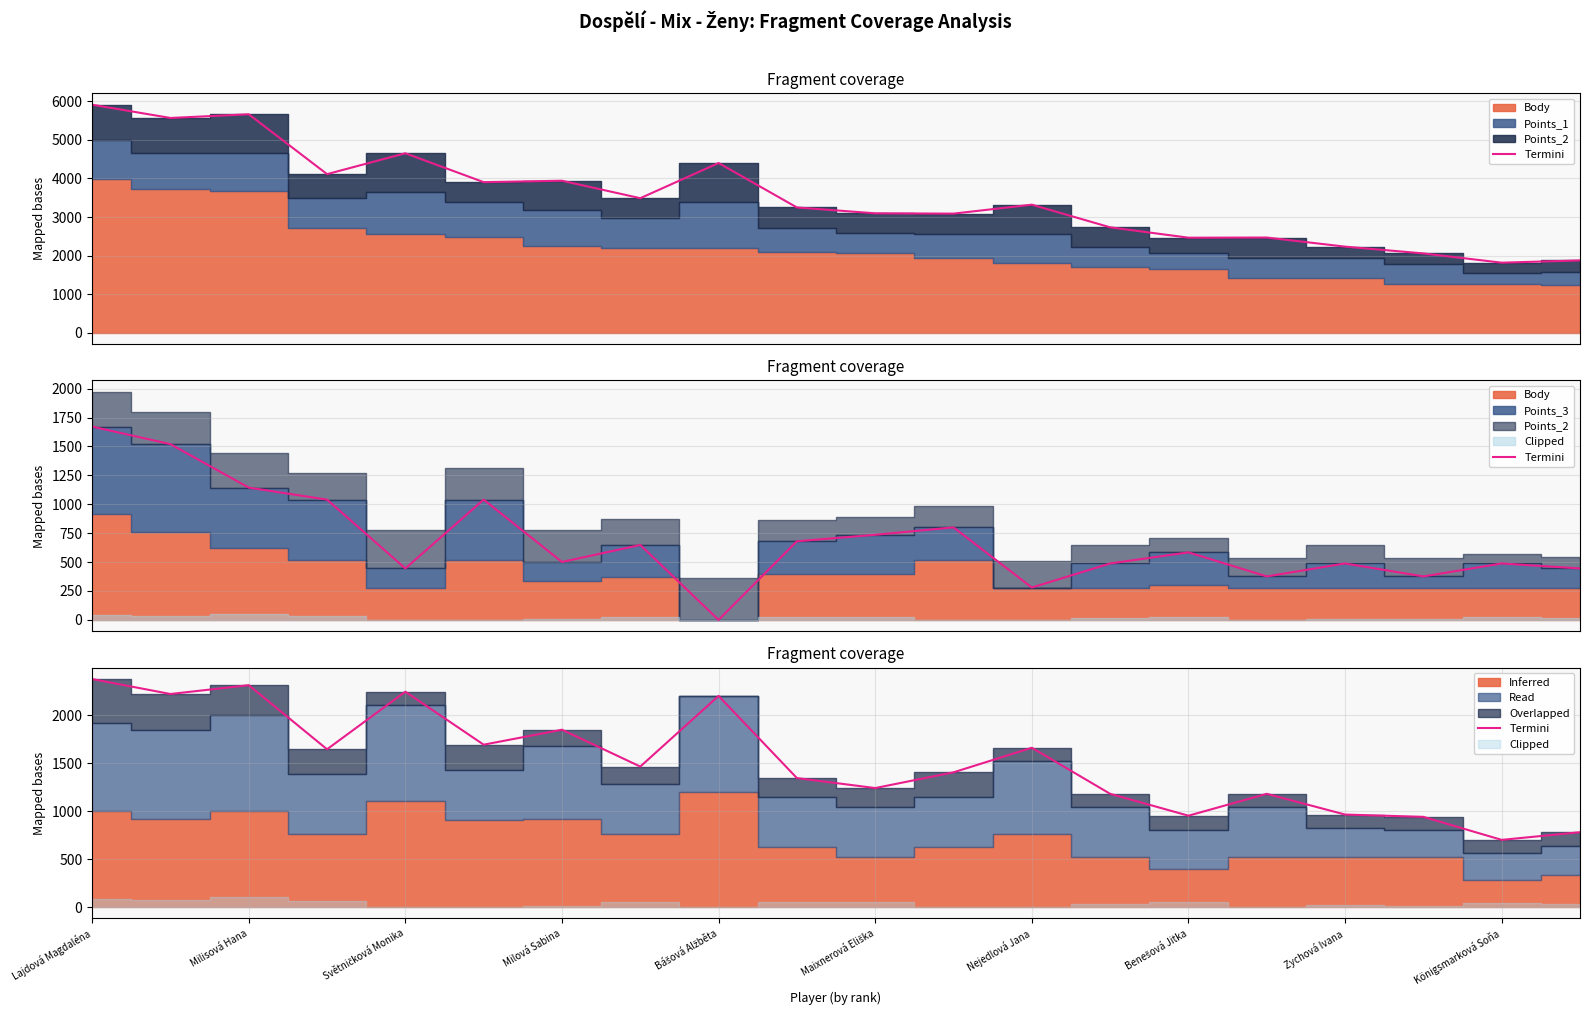

How many points are lower than both their immediate neighbors (excluding endpoints)?

7